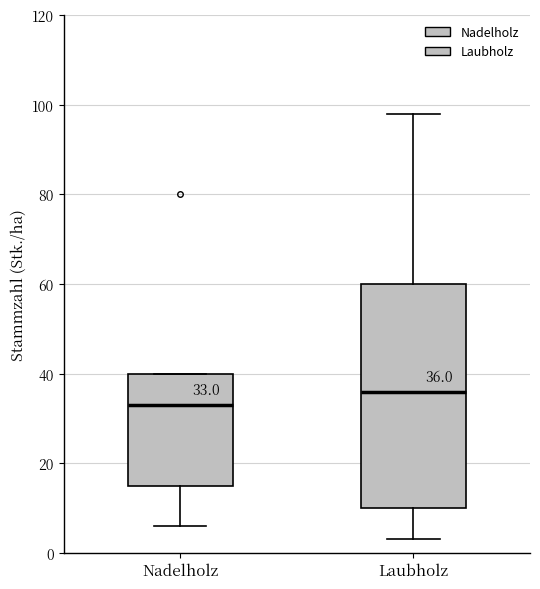

Which box has the highest median line?

Laubholz